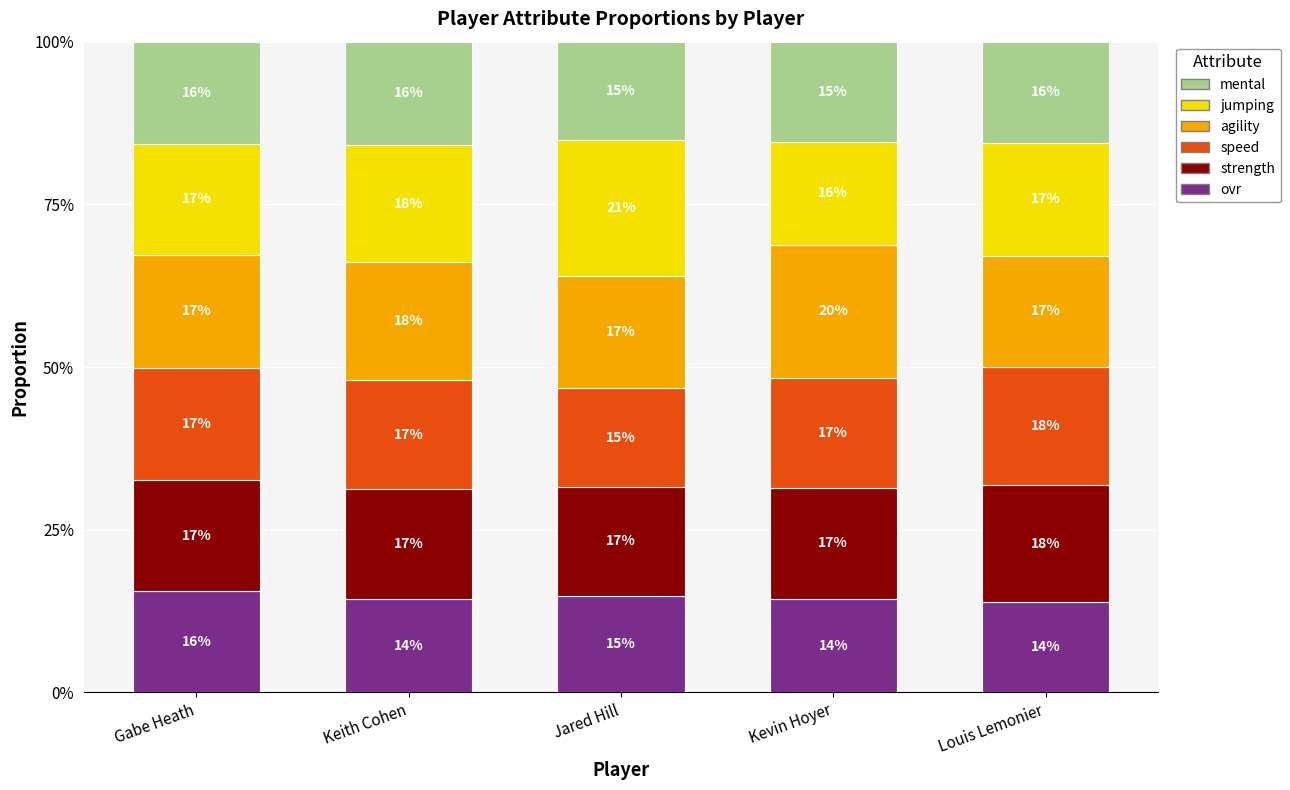

At which label does ovr reach its peak?

Gabe Heath